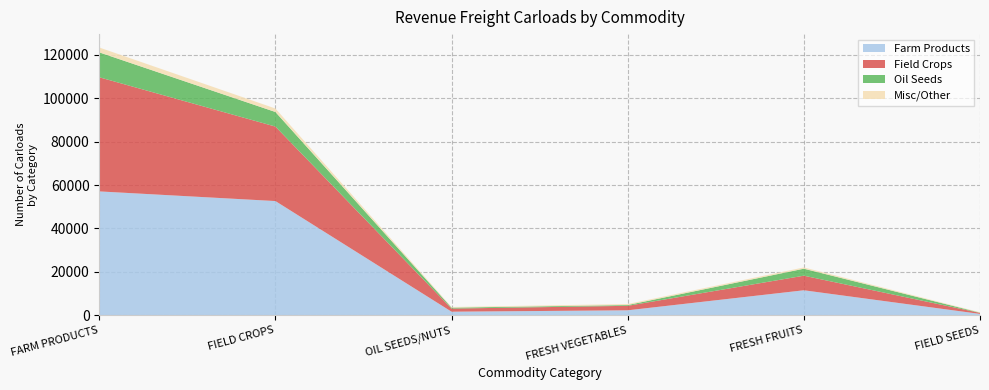

Reading left to right, extract all data points from this chart.

Farm Products: 57056	52604	1604	2249	11477	583
Field Crops: 52604	34327	1430	2067	6724	464
Oil Seeds: 11477	6724	430	359	3225	115
Misc/Other: 2249	1604	309	464	583	197